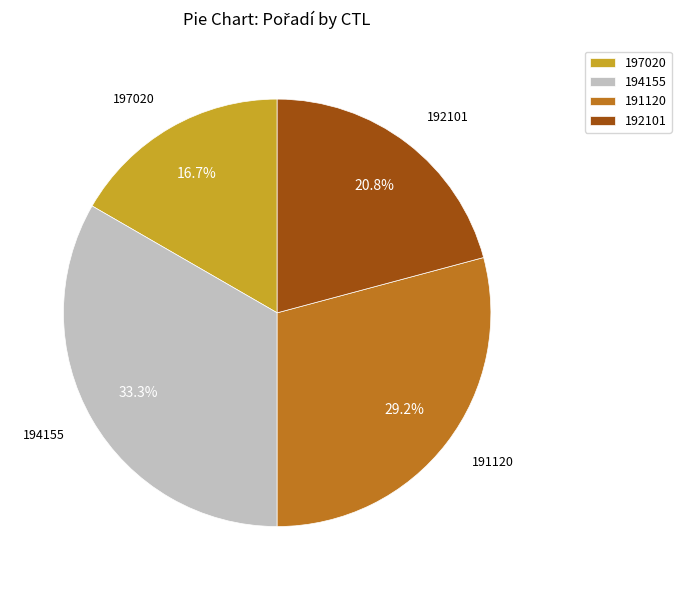

To the nearest percent, what is the combined percentage of 192101 and 194155?

54%